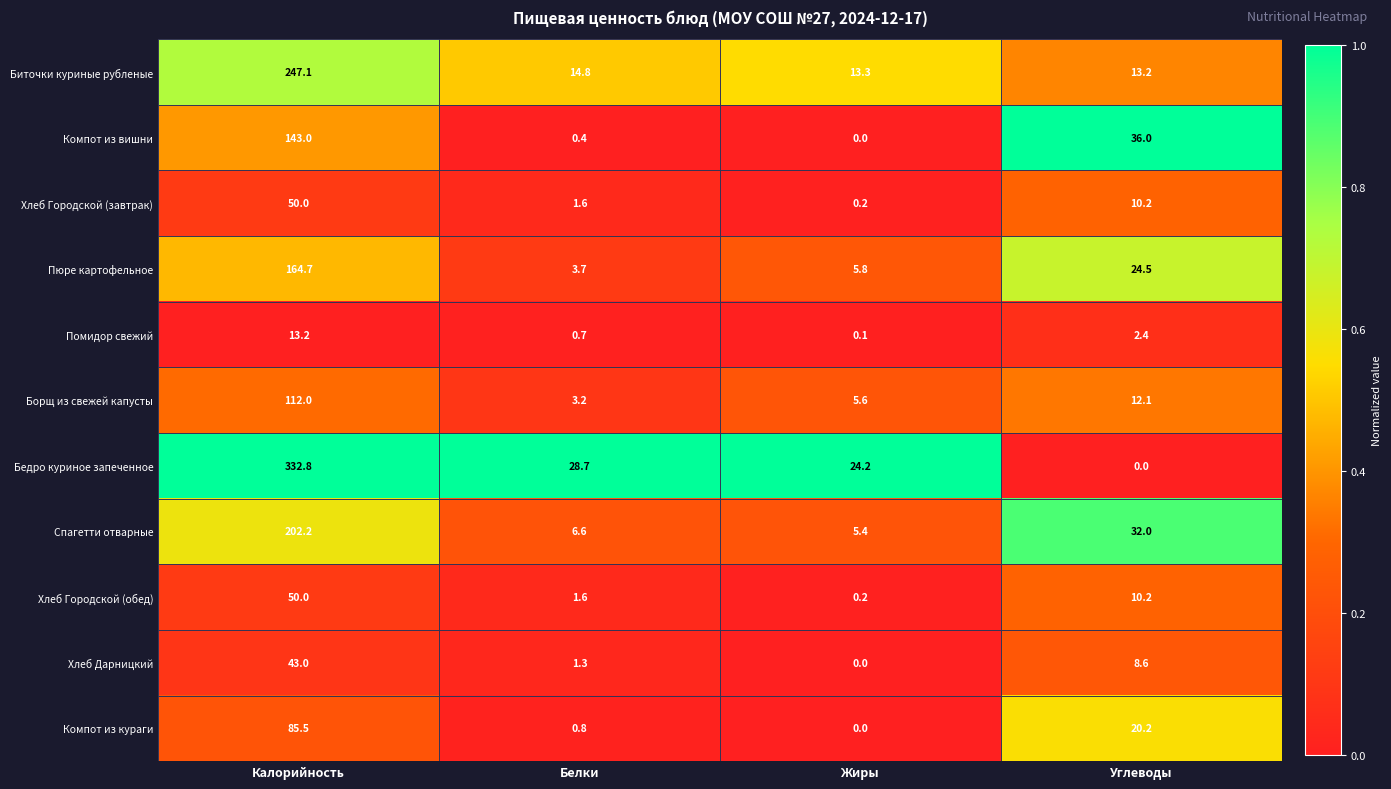

At which category is the sum across all series the highest?

Калорийность